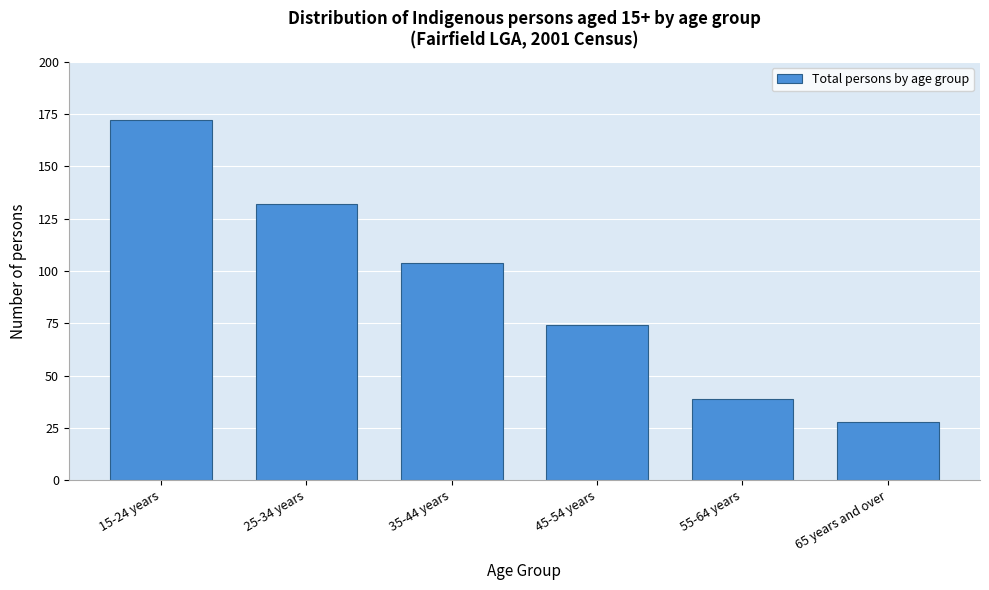

Reading left to right, extract all data points from this chart.

15-24 years=172	25-34 years=132	35-44 years=104	45-54 years=74	55-64 years=39	65 years and over=28